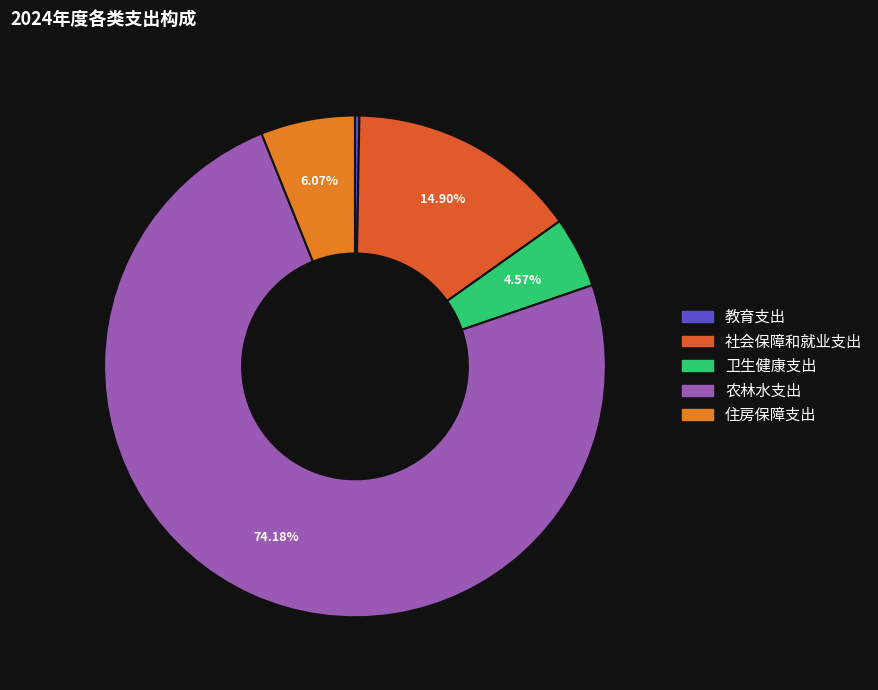

Which slice represents more than half of the pie?

农林水支出